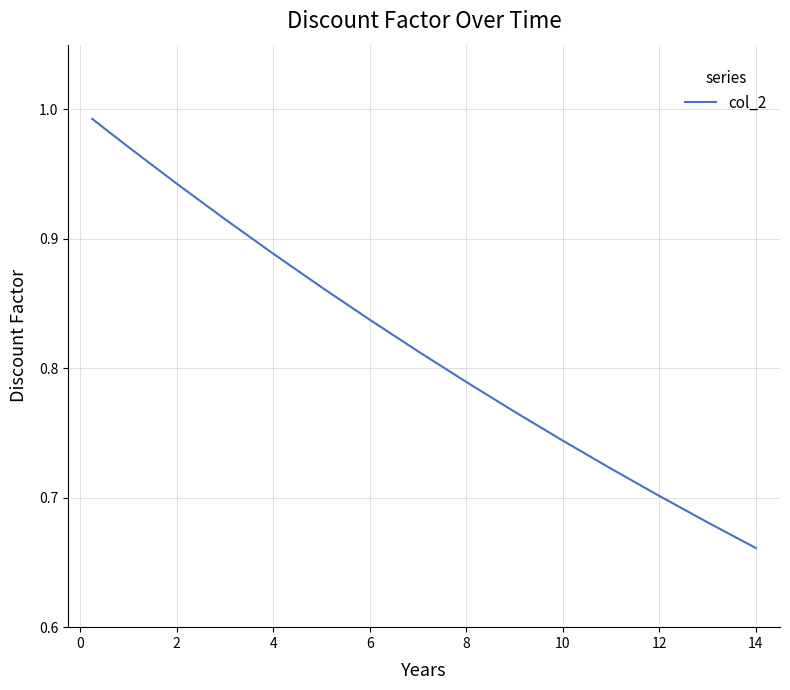

What is the minimum value shown in the chart?

0.7